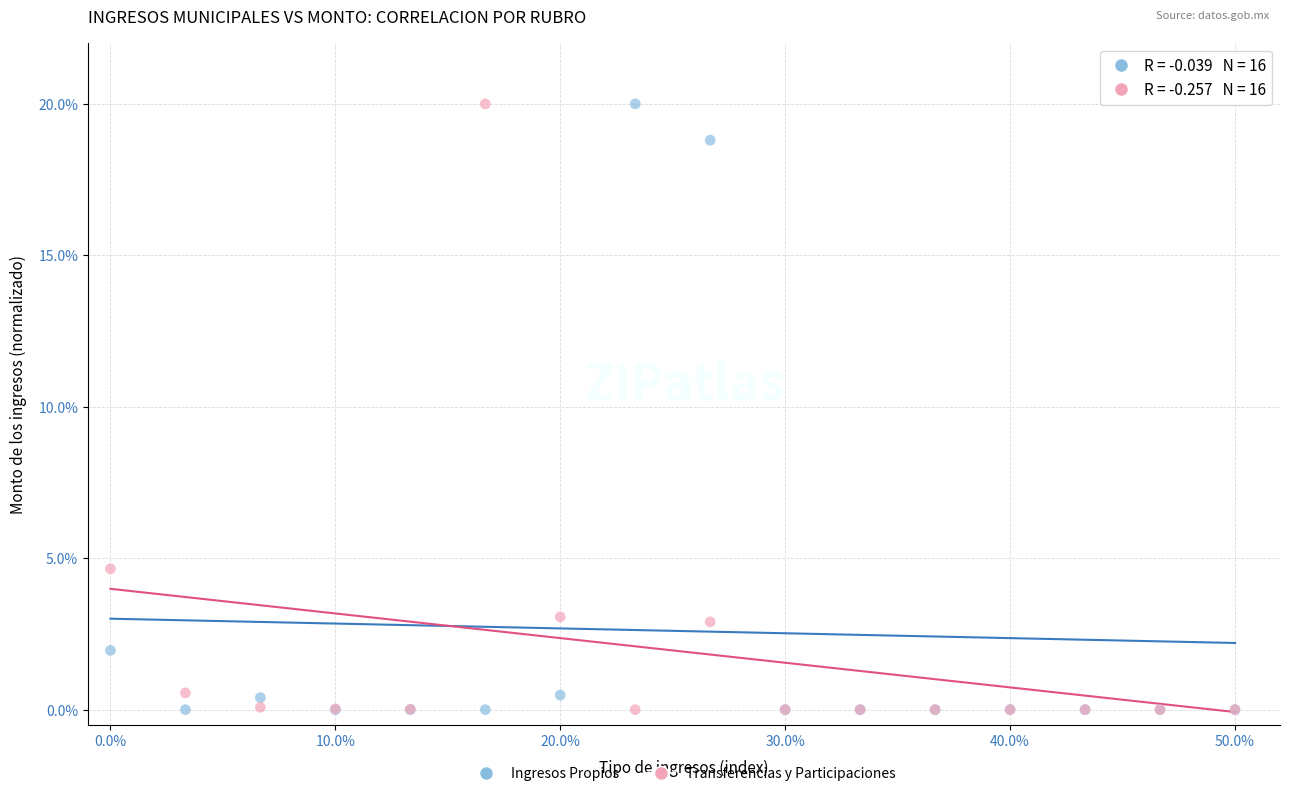

In the Ingresos Propios series, what Y value is closest to 10?

2.0